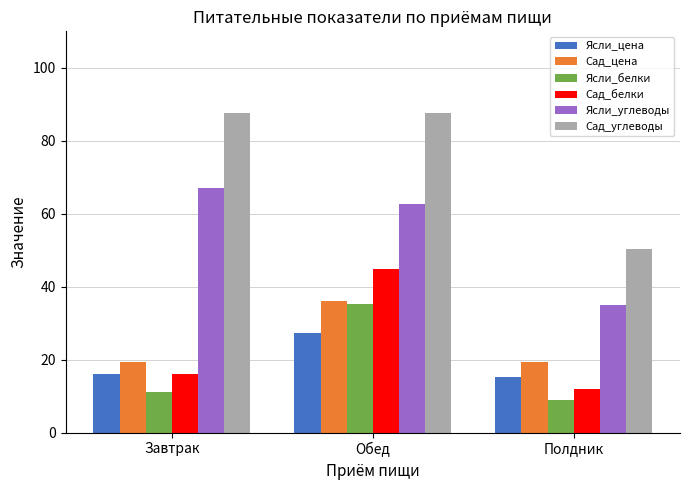

What is the spread (max minus min) of values at Завтрак?

76.3